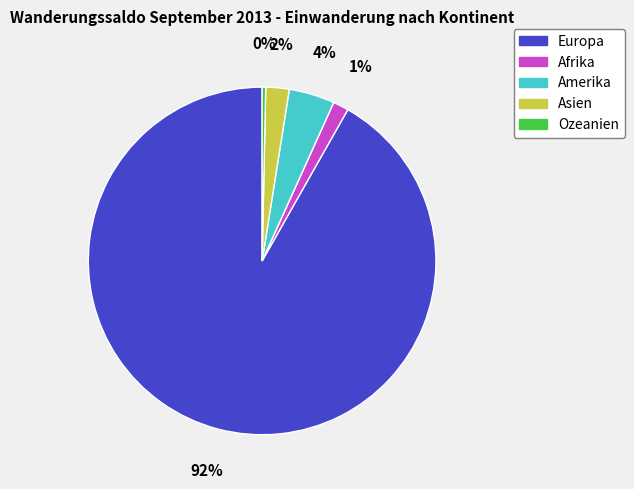

To the nearest percent, what portion does Amerika represent?

4%